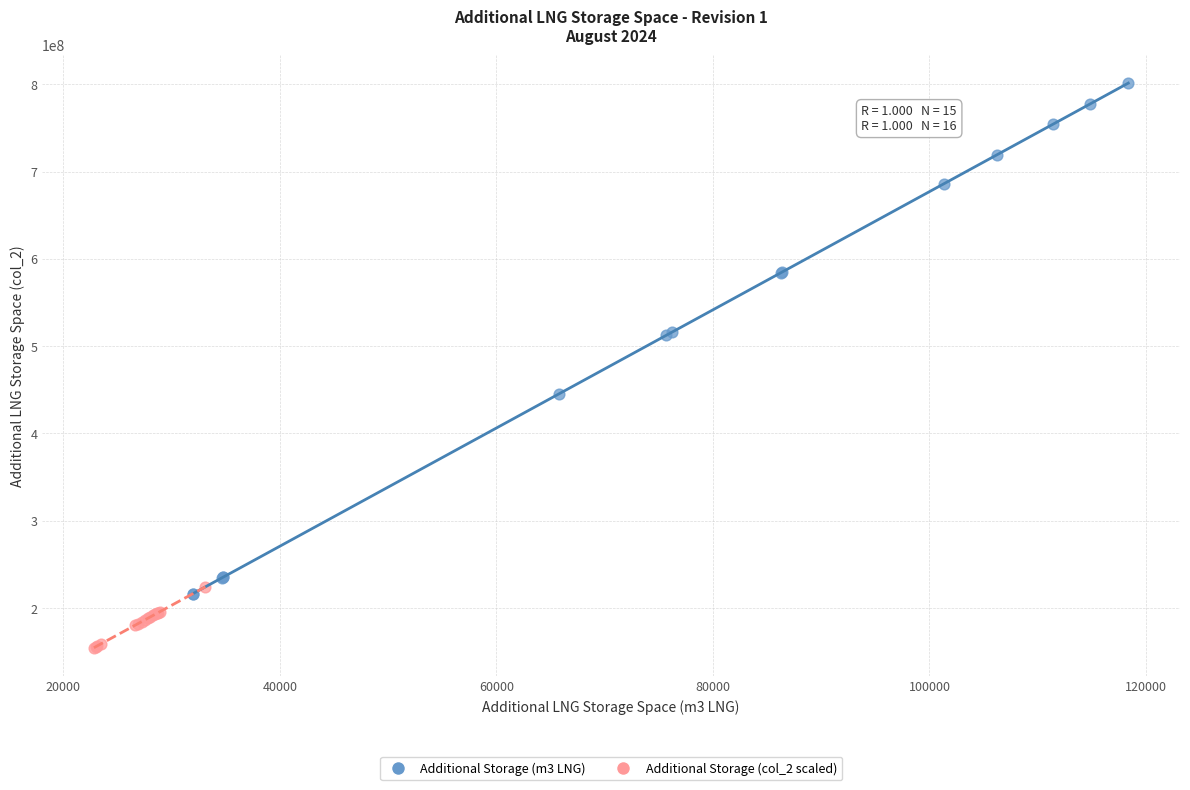

Which series has the widest spread of Y values?

Additional Storage (m3 LNG)